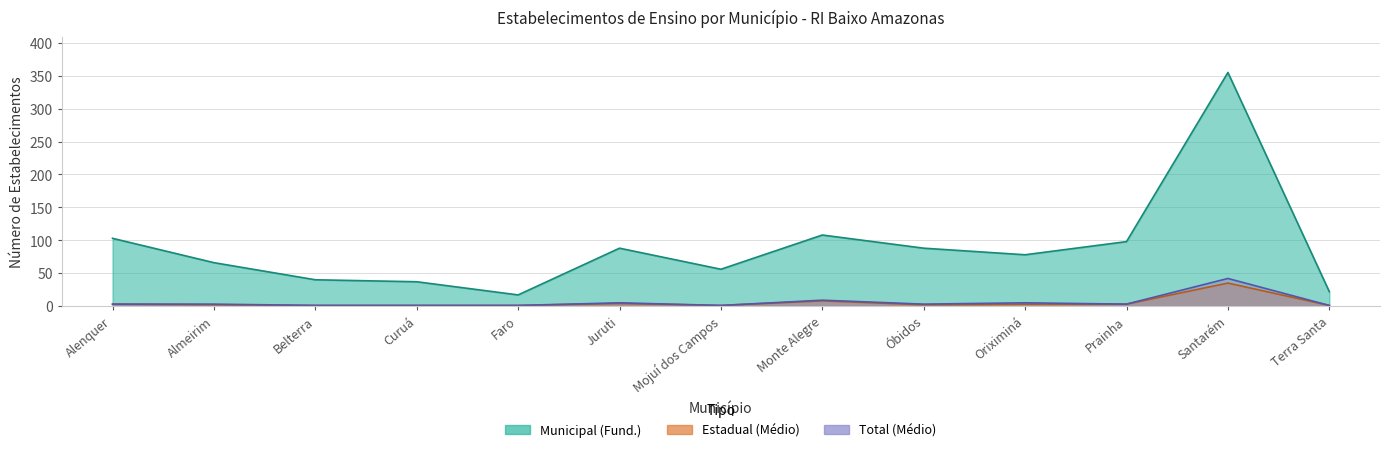

What is the sum of the Estadual (Médio) values at Almeirim and Mojuí dos Campos?

3